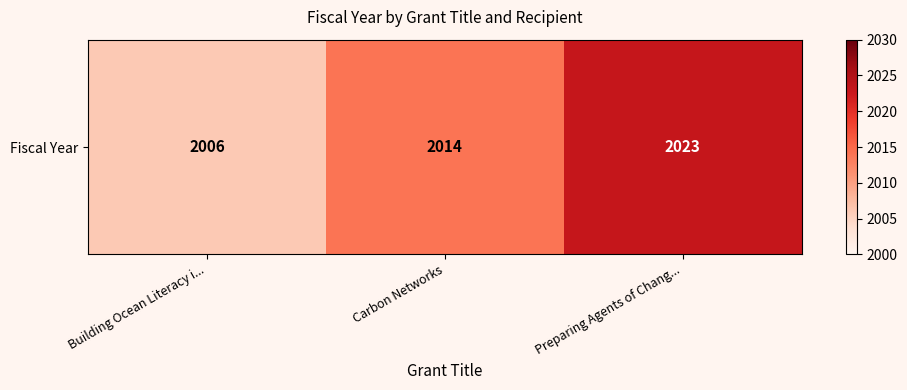

Rank the categories by value from highest to lowest.

Preparing Agents of Chang..., Carbon Networks, Building Ocean Literacy i...